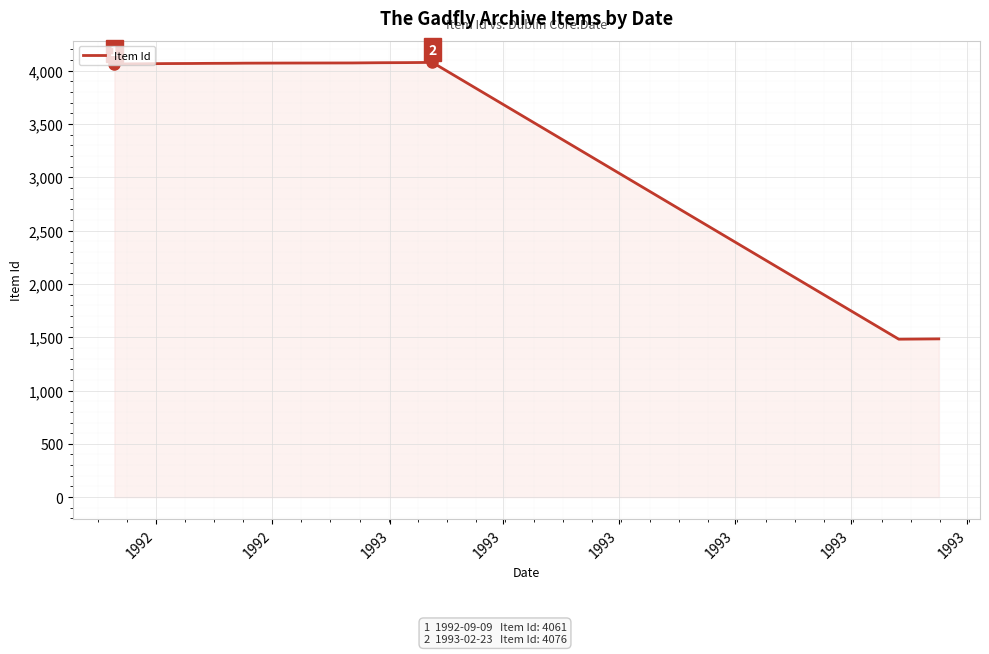

What is the difference between the maximum and minimum values?

2595